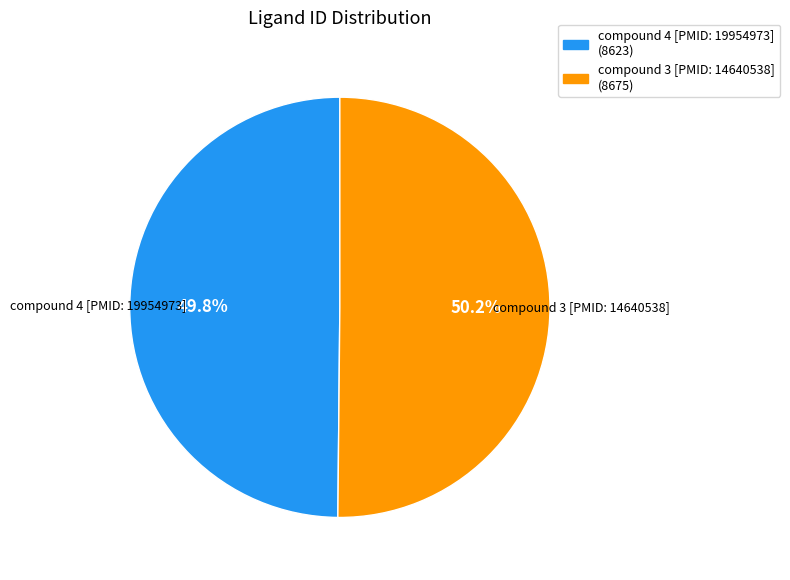

How many segments does this pie chart have?

2